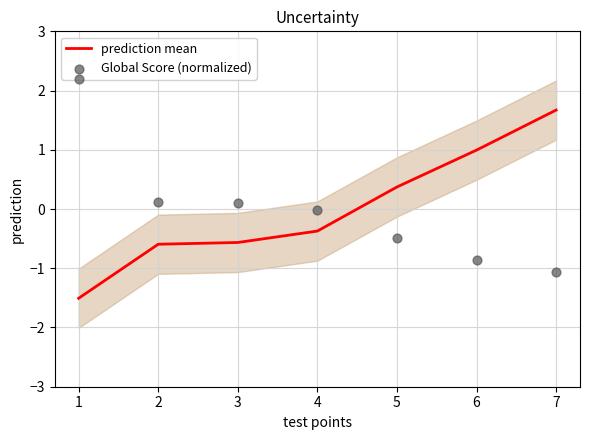

What are all the series names shown in the legend?

prediction mean, Global Score (normalized)